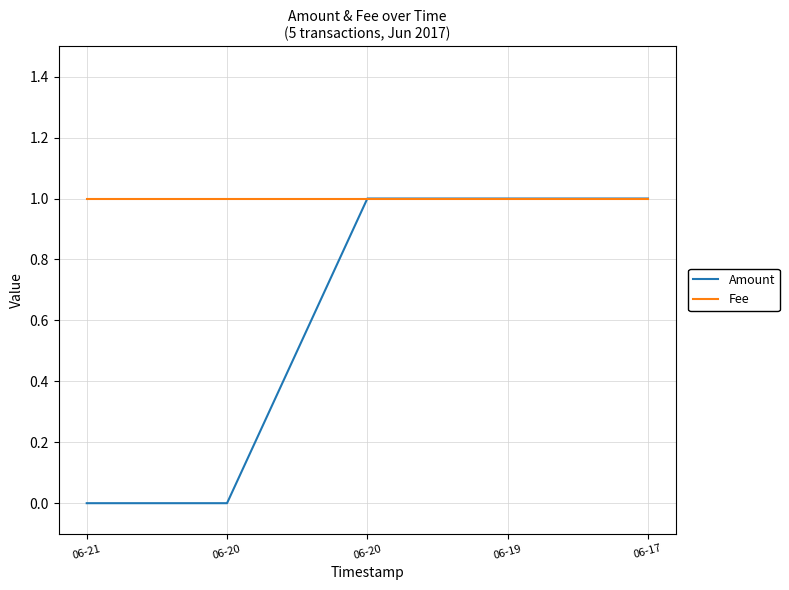

What are all the series names shown in the legend?

Amount, Fee